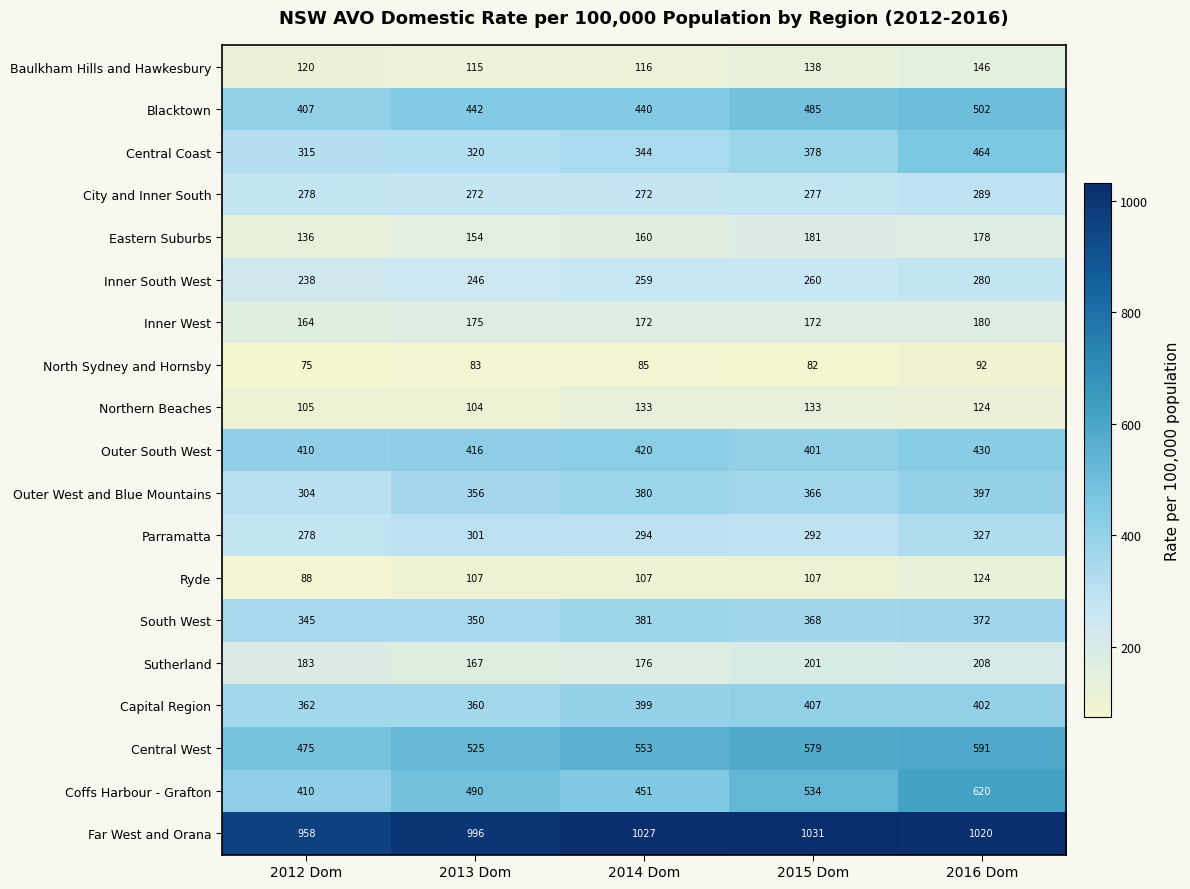

What is the difference between the highest and lowest values at 2015 Dom?

949